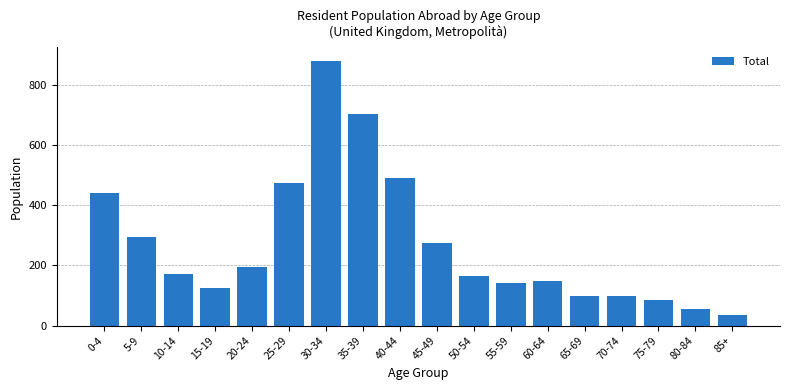

At which category does the chart reach its peak across all series?

30-34